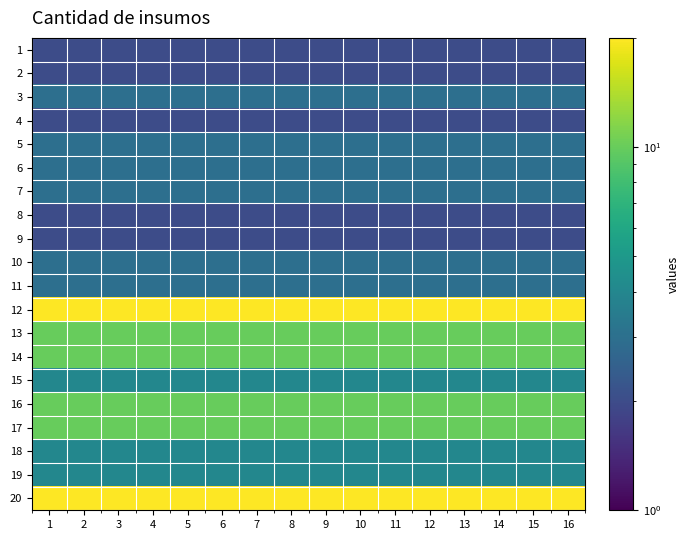

Reading left to right, transcribe all the data shown in this chart.

1: 1=2	2=2	3=2	4=2	5=2	6=2	7=2	8=2	9=2	10=2	11=2	12=2	13=2	14=2	15=2	16=2
2: 1=2	2=2	3=2	4=2	5=2	6=2	7=2	8=2	9=2	10=2	11=2	12=2	13=2	14=2	15=2	16=2
3: 1=3	2=3	3=3	4=3	5=3	6=3	7=3	8=3	9=3	10=3	11=3	12=3	13=3	14=3	15=3	16=3
4: 1=2	2=2	3=2	4=2	5=2	6=2	7=2	8=2	9=2	10=2	11=2	12=2	13=2	14=2	15=2	16=2
5: 1=3	2=3	3=3	4=3	5=3	6=3	7=3	8=3	9=3	10=3	11=3	12=3	13=3	14=3	15=3	16=3
6: 1=3	2=3	3=3	4=3	5=3	6=3	7=3	8=3	9=3	10=3	11=3	12=3	13=3	14=3	15=3	16=3
7: 1=3	2=3	3=3	4=3	5=3	6=3	7=3	8=3	9=3	10=3	11=3	12=3	13=3	14=3	15=3	16=3
8: 1=2	2=2	3=2	4=2	5=2	6=2	7=2	8=2	9=2	10=2	11=2	12=2	13=2	14=2	15=2	16=2
9: 1=2	2=2	3=2	4=2	5=2	6=2	7=2	8=2	9=2	10=2	11=2	12=2	13=2	14=2	15=2	16=2
10: 1=3	2=3	3=3	4=3	5=3	6=3	7=3	8=3	9=3	10=3	11=3	12=3	13=3	14=3	15=3	16=3
11: 1=3	2=3	3=3	4=3	5=3	6=3	7=3	8=3	9=3	10=3	11=3	12=3	13=3	14=3	15=3	16=3
12: 1=20	2=20	3=20	4=20	5=20	6=20	7=20	8=20	9=20	10=20	11=20	12=20	13=20	14=20	15=20	16=20
13: 1=10	2=10	3=10	4=10	5=10	6=10	7=10	8=10	9=10	10=10	11=10	12=10	13=10	14=10	15=10	16=10
14: 1=10	2=10	3=10	4=10	5=10	6=10	7=10	8=10	9=10	10=10	11=10	12=10	13=10	14=10	15=10	16=10
15: 1=4	2=4	3=4	4=4	5=4	6=4	7=4	8=4	9=4	10=4	11=4	12=4	13=4	14=4	15=4	16=4
16: 1=10	2=10	3=10	4=10	5=10	6=10	7=10	8=10	9=10	10=10	11=10	12=10	13=10	14=10	15=10	16=10
17: 1=10	2=10	3=10	4=10	5=10	6=10	7=10	8=10	9=10	10=10	11=10	12=10	13=10	14=10	15=10	16=10
18: 1=4	2=4	3=4	4=4	5=4	6=4	7=4	8=4	9=4	10=4	11=4	12=4	13=4	14=4	15=4	16=4
19: 1=4	2=4	3=4	4=4	5=4	6=4	7=4	8=4	9=4	10=4	11=4	12=4	13=4	14=4	15=4	16=4
20: 1=20	2=20	3=20	4=20	5=20	6=20	7=20	8=20	9=20	10=20	11=20	12=20	13=20	14=20	15=20	16=20